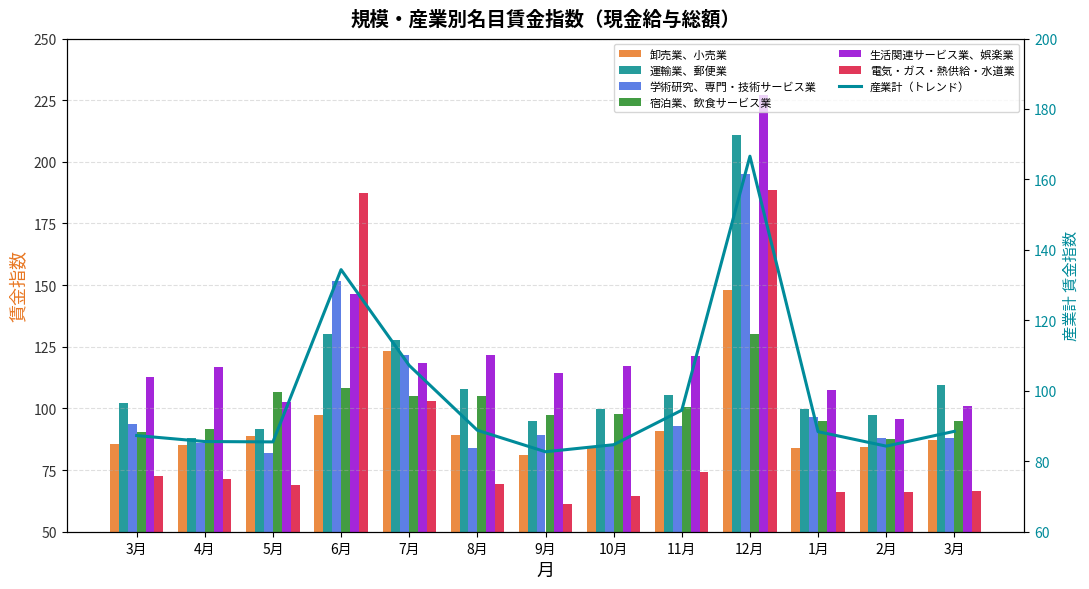

True or false: 学術研究、専門・技術サービス業 has a value of 141.5 at 9月.

False